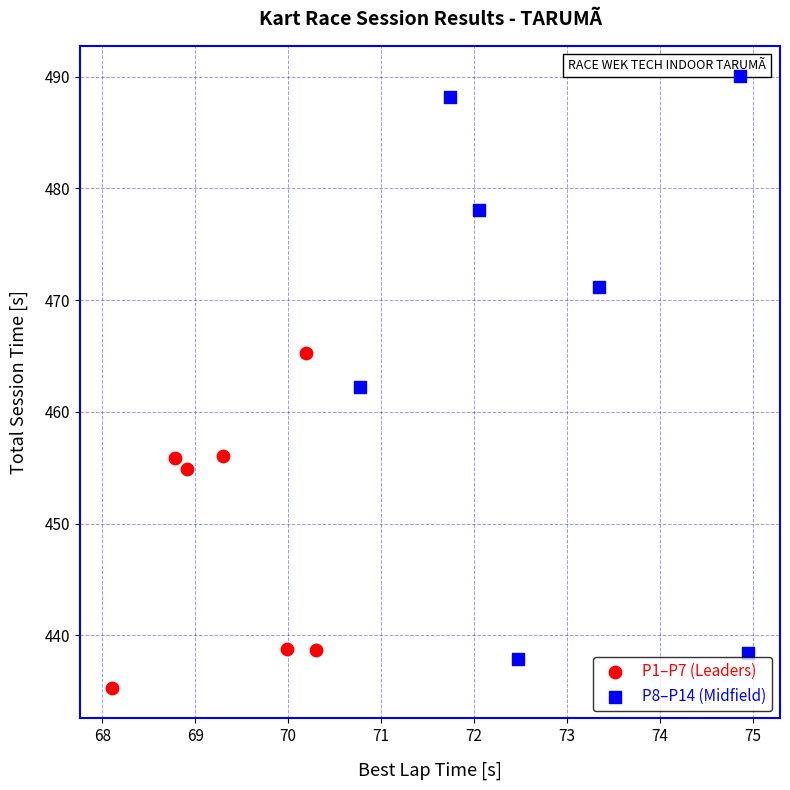

Which series has the largest Y range (max minus min)?

P8–P14 (Midfield)